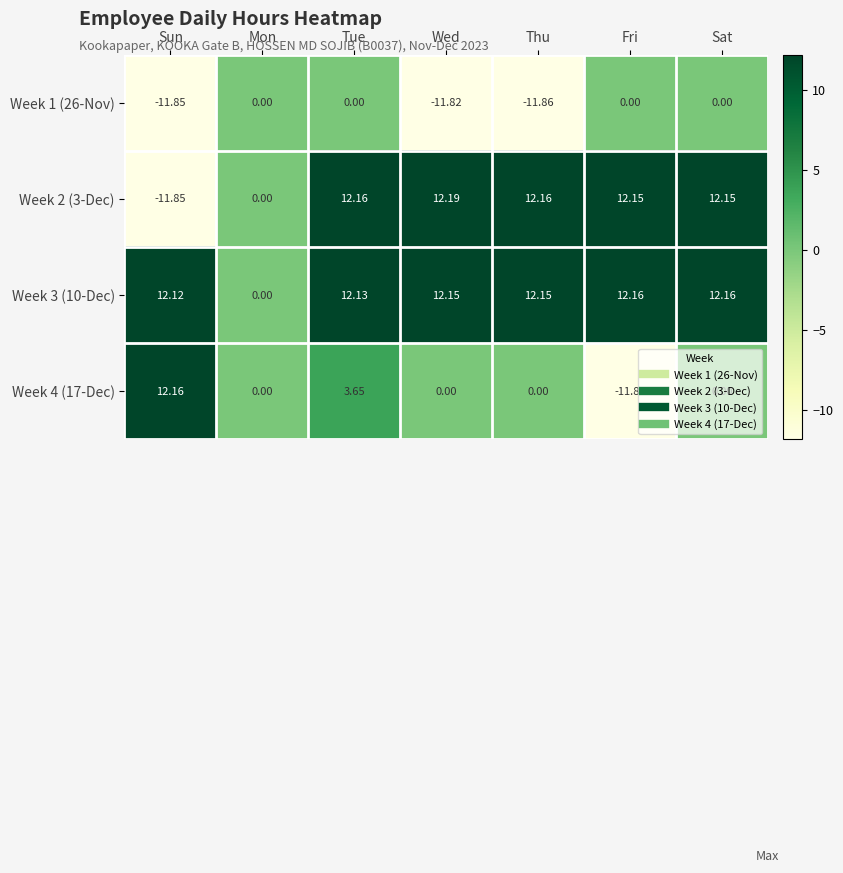

At which label does Week 2 (3-Dec) first exceed 12?

Tue